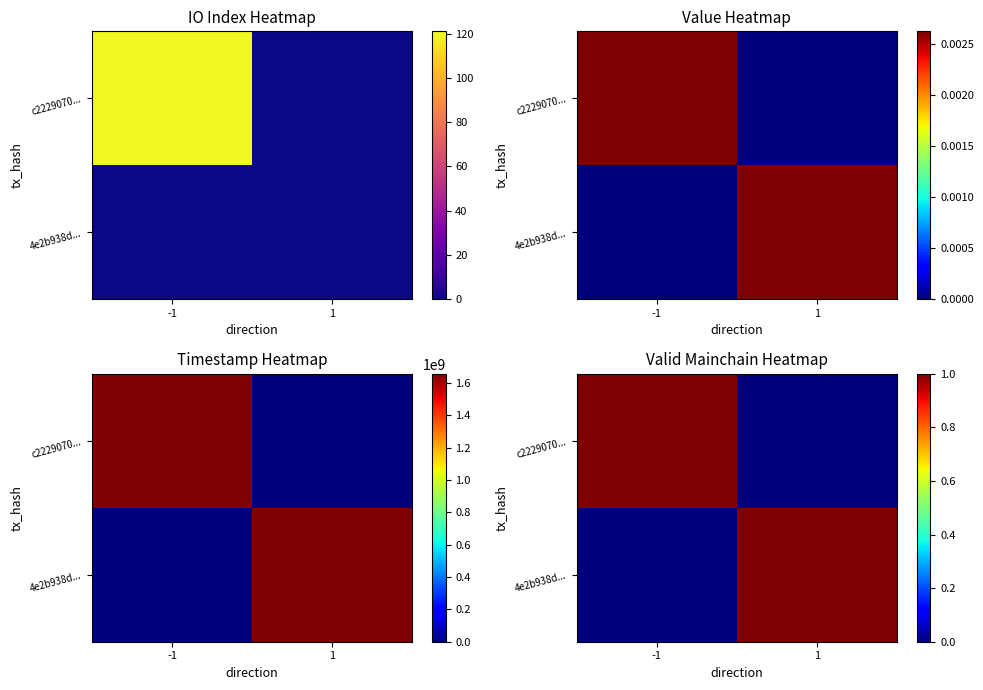

The value of 4e2b938d... at 1 is 1. True or false?

True